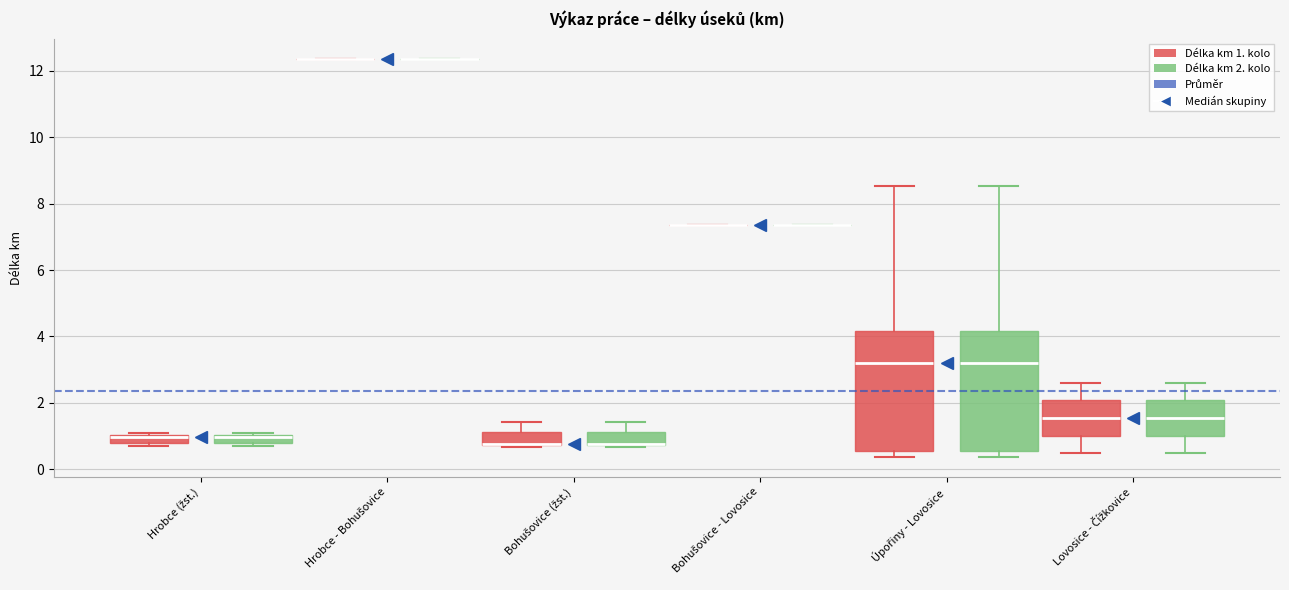

Where is the upper edge of the box for Hrobce (žst.) (Délka km 1. kolo) on the y-axis? The values are not printed on the chart, so give them approximately, as read against the axis.

1.0